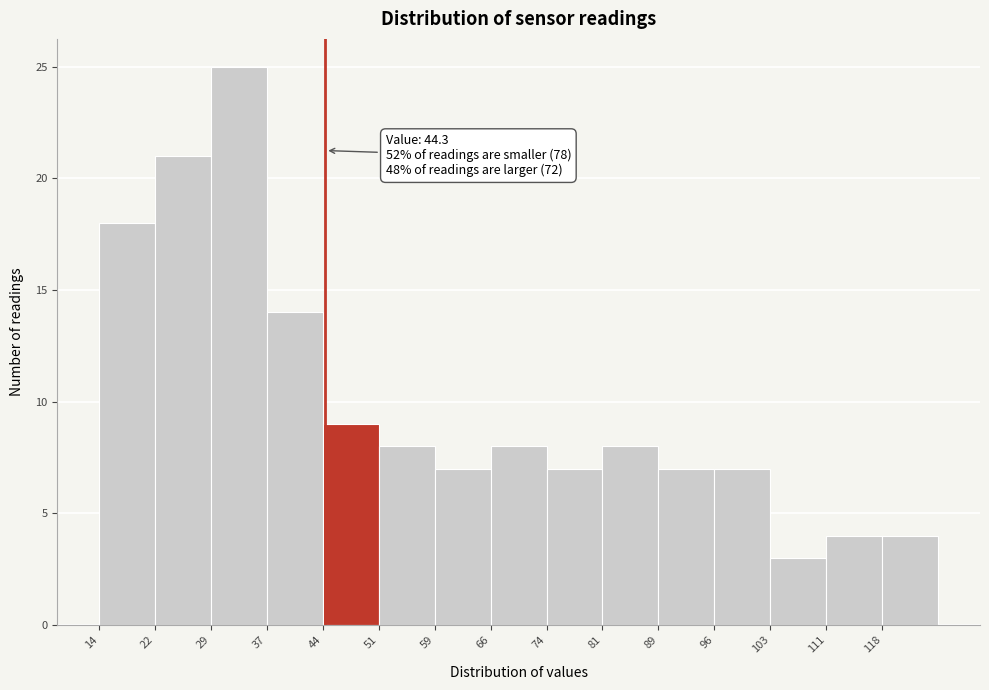

Over which range of the x-axis is the bar tallest?

29 to 37